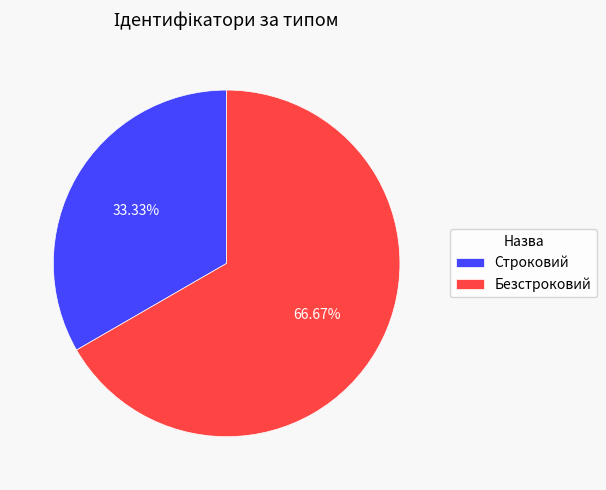

How many slices are in this pie chart?

2